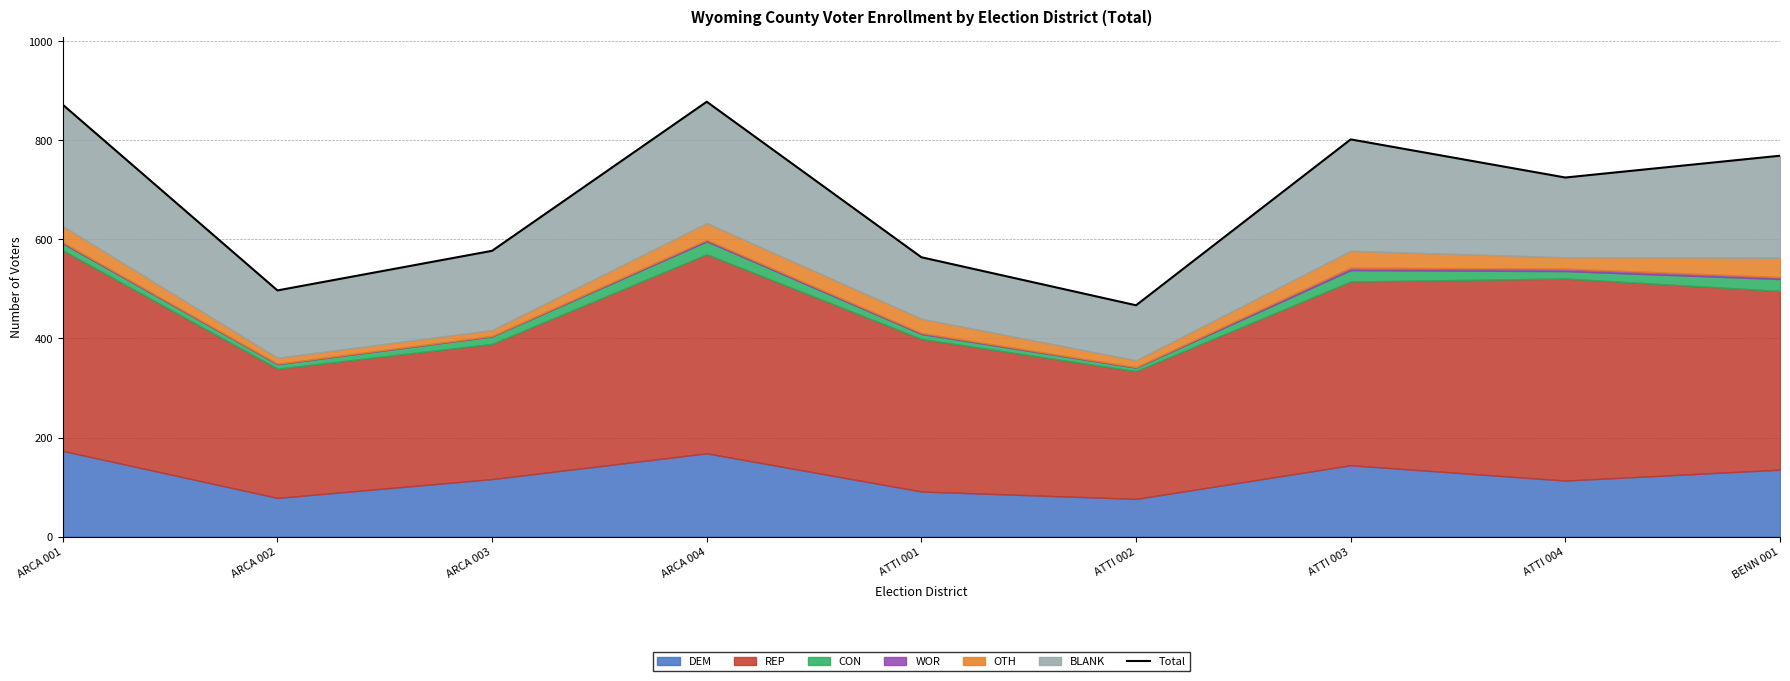

Where is the data nearest to the value 672?

ATTI 004